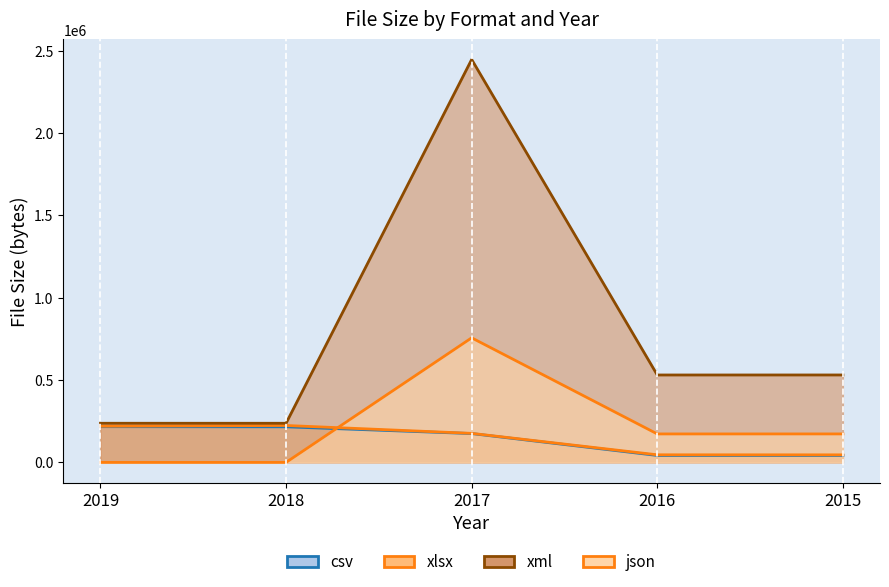

Reading left to right, list all the values displayed in this chart.

csv: 216821	215989	174991	41987	42089
xlsx: 219494	224057	176239	45971	45728
xml: 237558	237484	2446663	530694	530810
json: 0	0	756372	172717	172826